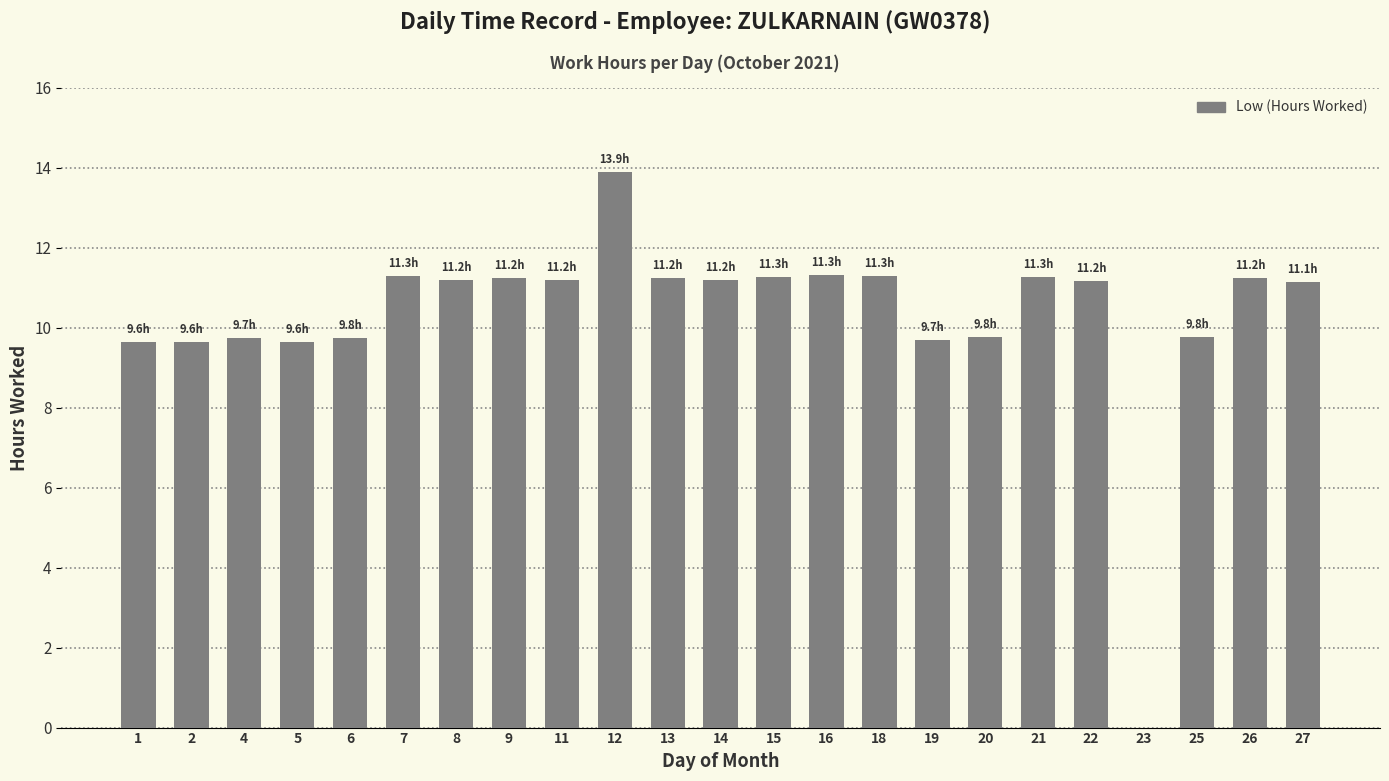

True or false: the data shows 5.2 at 21.

False